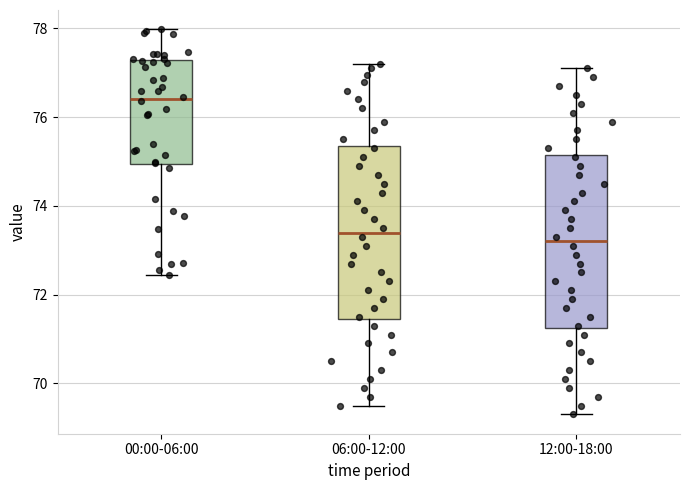

Where does the upper whisker of the box for 06:00-12:00 end on the y-axis? The values are not printed on the chart, so give them approximately, as read against the axis.

77.2